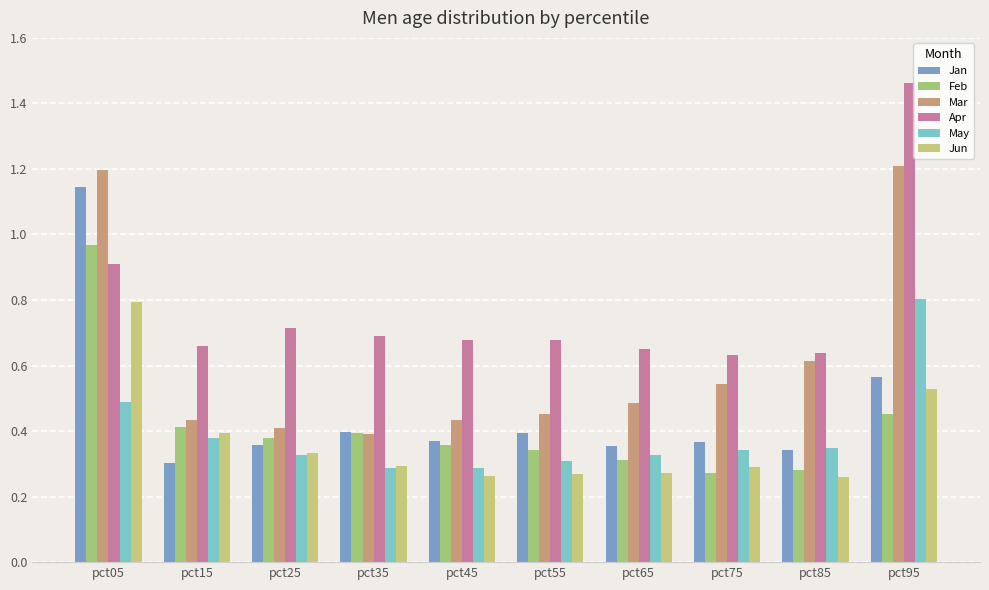

True or false: Jun has a value of 0.2 at pct25.

False